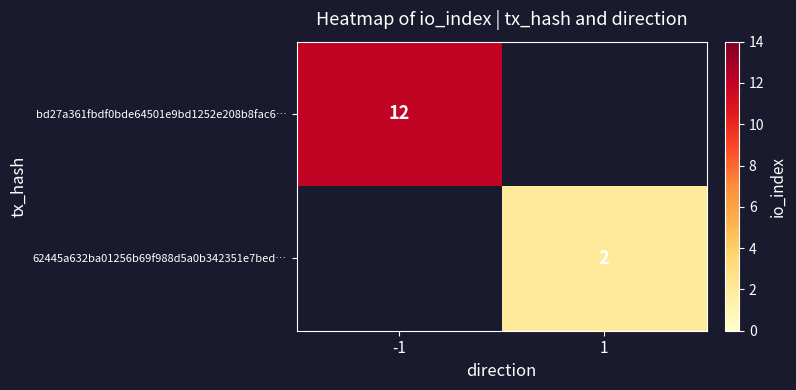

What is the smallest value displayed?

2.0